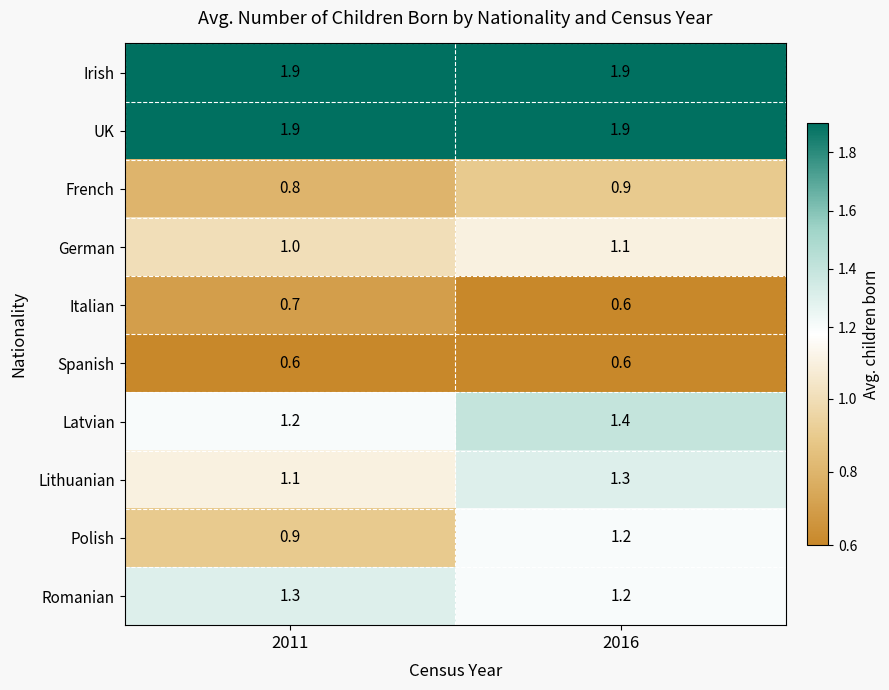

Is it true that Irish equals 2.9 at 2016?

False